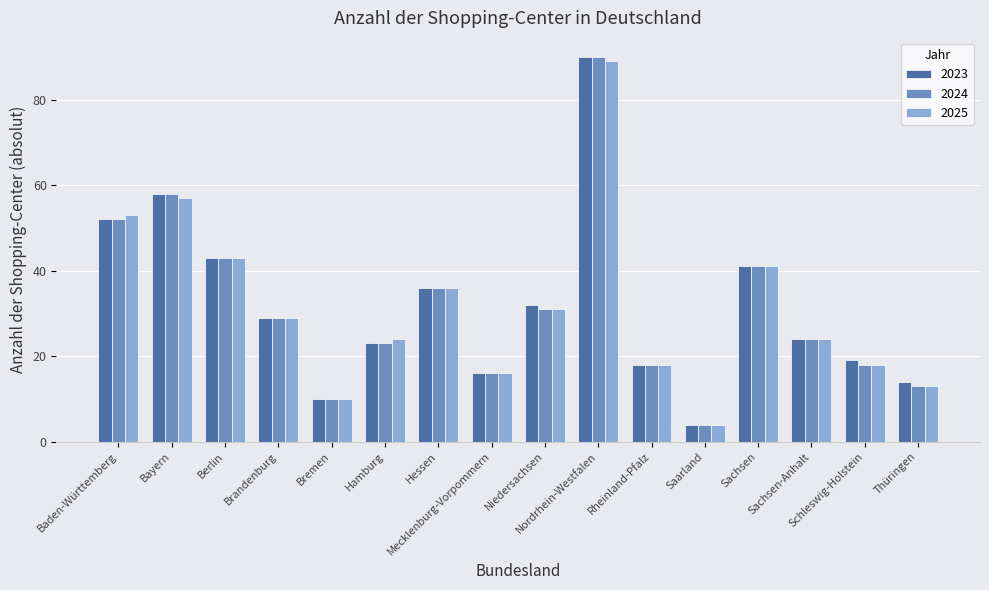

What is the minimum value for 2024?

4